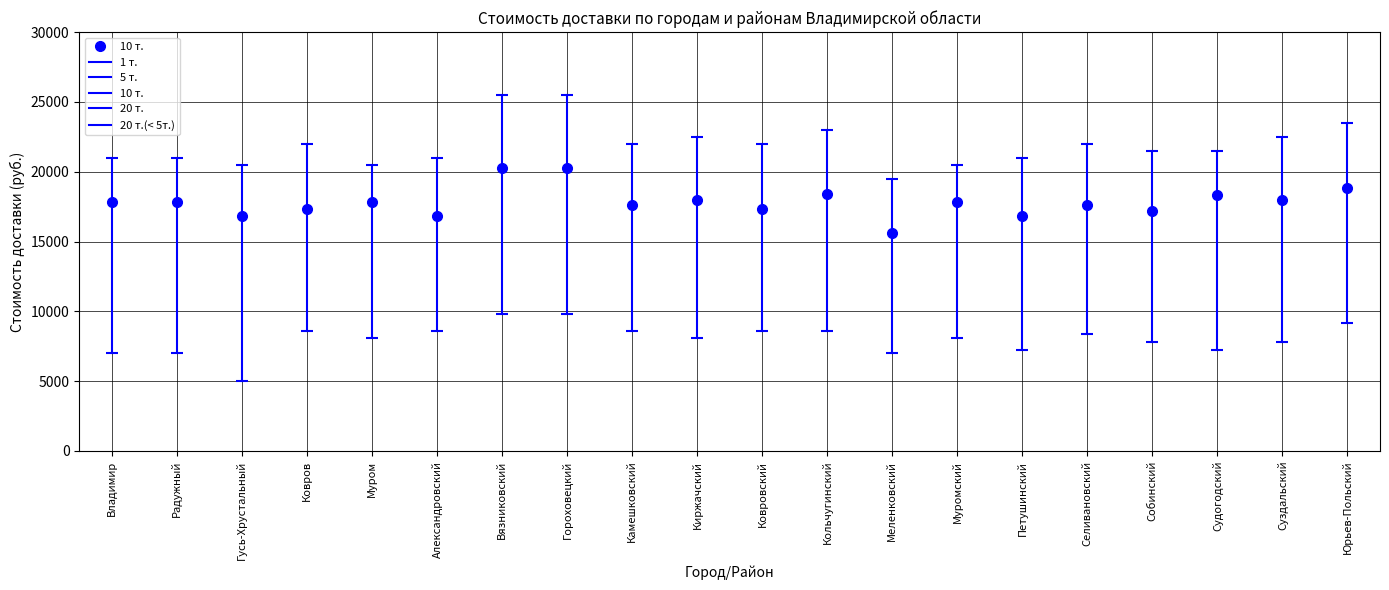

What is the total value across all series at Петушинский?

77300